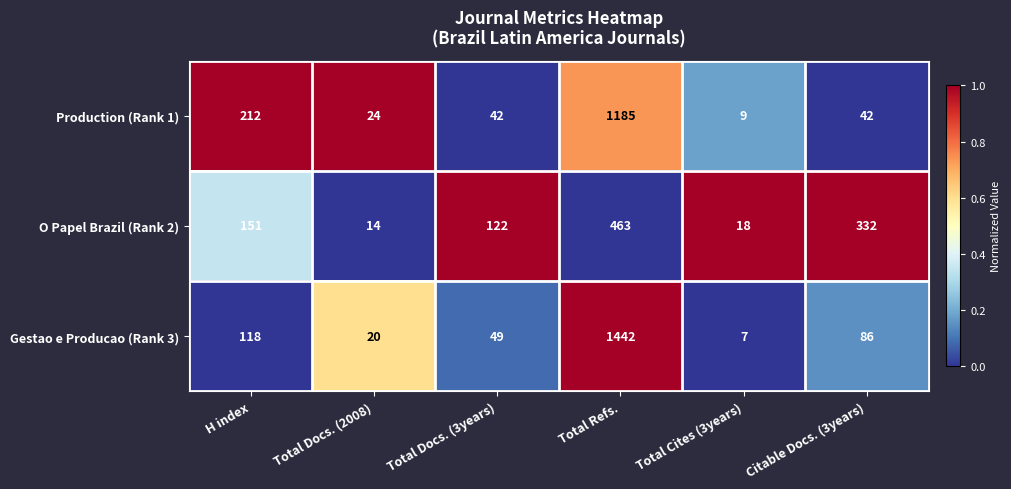

Rank the series at Total Docs. (2008) from lowest to highest value.

O Papel Brazil (Rank 2), Gestao e Producao (Rank 3), Production (Rank 1)